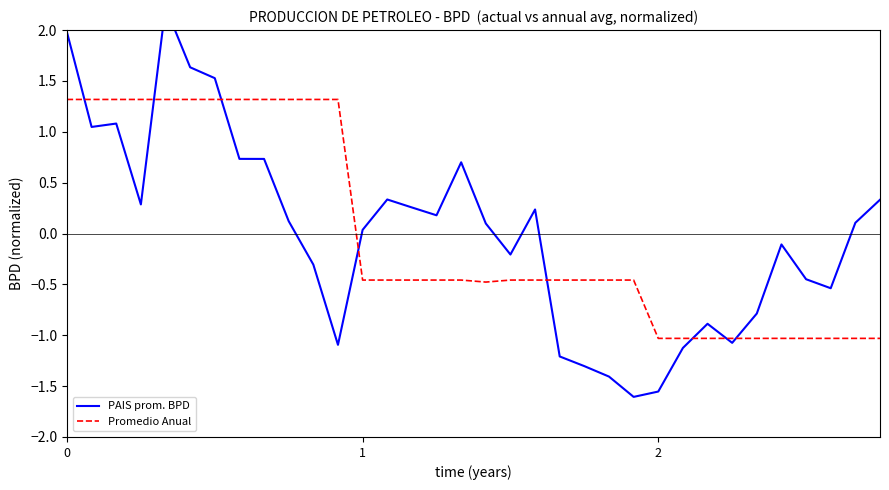

How many lines are shown in the chart?

2